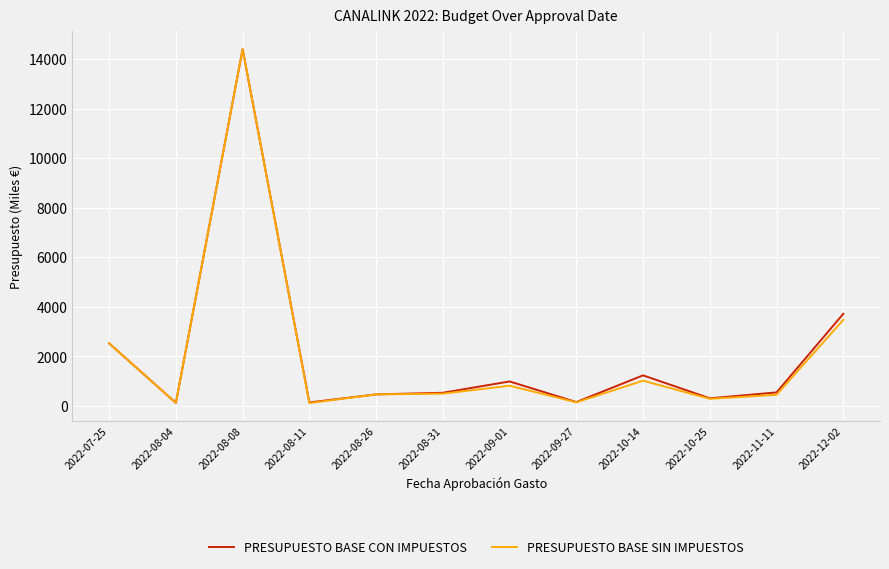

Between 2022-07-25 and 2022-12-02, which series saw the biggest shift?

PRESUPUESTO BASE CON IMPUESTOS